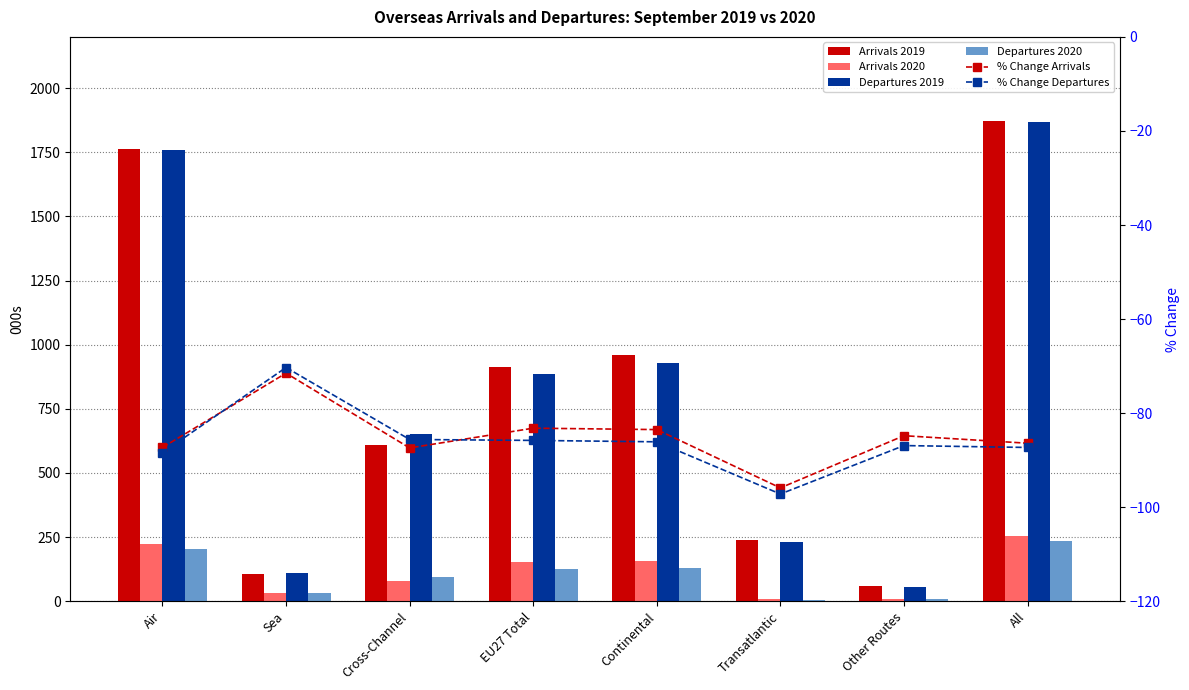

True or false: % Change Departures has a value of -46.6 at Sea.

False